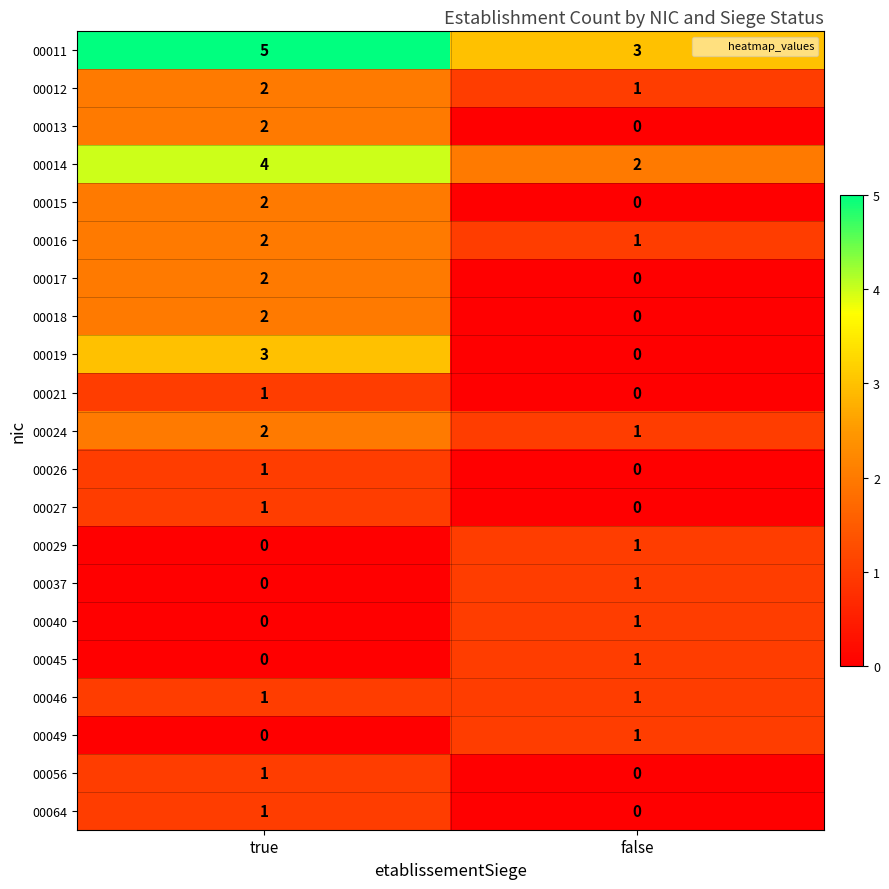

At which label is 00021 closest to 0?

false